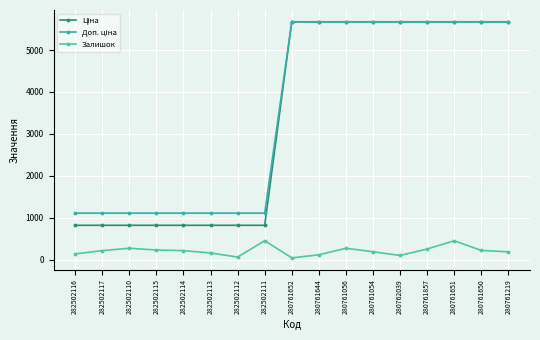

True or false: Ціна has more than 0 points higher than both neighbors.

False